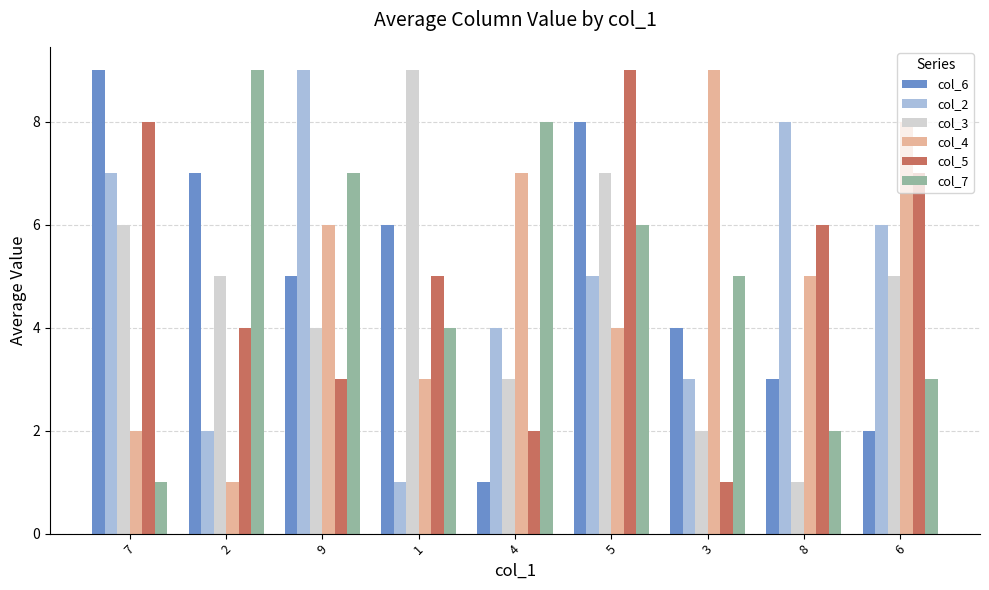

How many groups of bars are there?

9